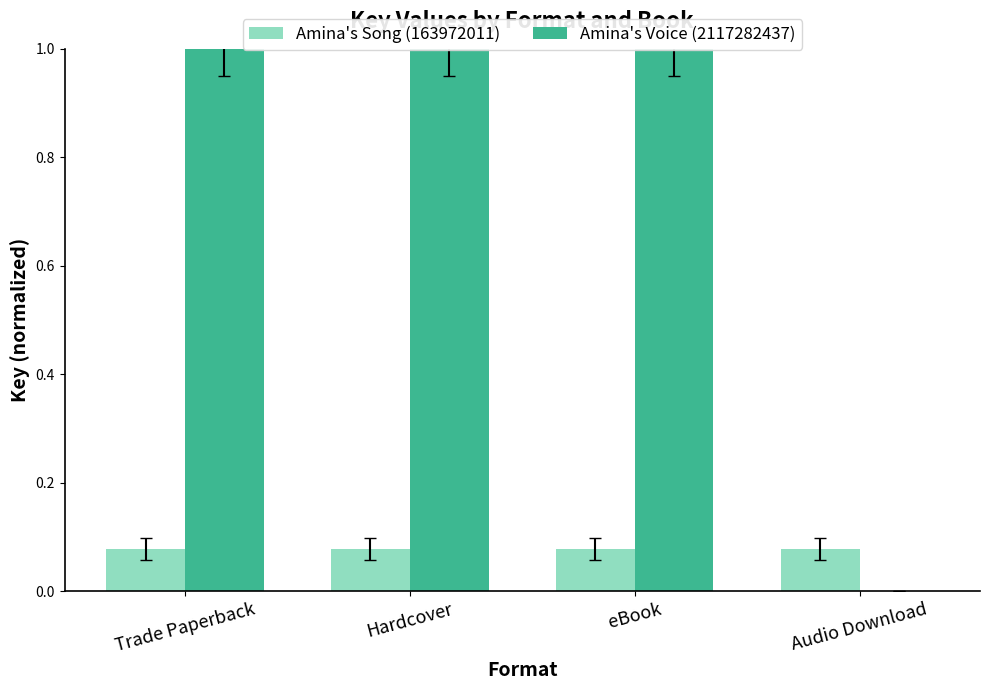

List the series in order of their overall mean, highest first.

Amina's Voice (2117282437), Amina's Song (163972011)